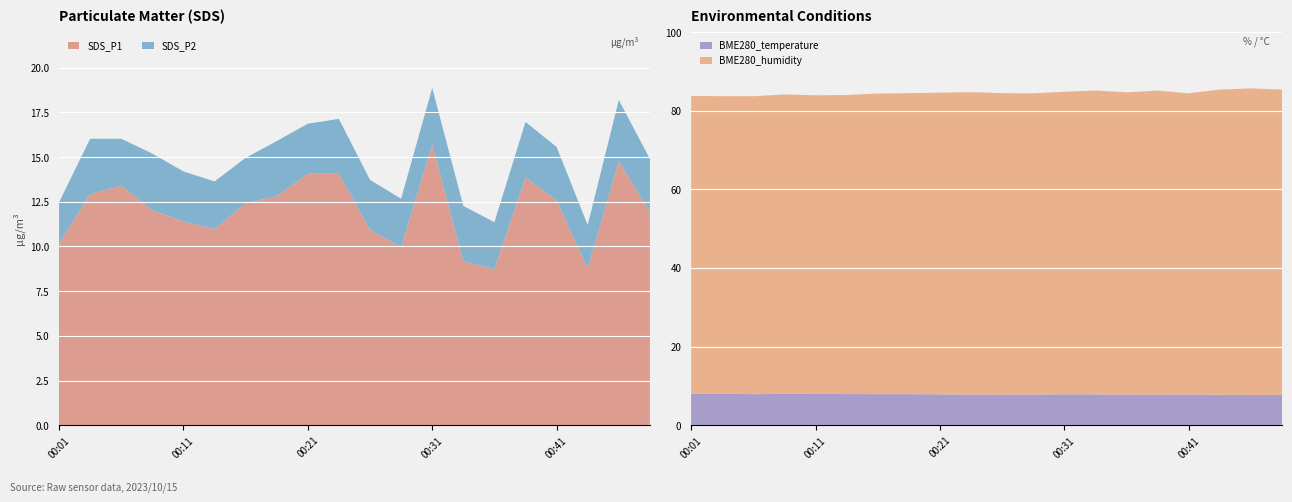

Reading left to right, extract all data points from this chart.

SDS_P1: 10.2	12.9	13.4	12.0	11.4	11.0	12.4	12.8	14.1	14.1	10.9	10.0	15.7	9.2	8.7	13.9	12.6	8.8	14.8	11.9
SDS_P2: 2.3	3.1	2.6	3.2	2.8	2.7	2.5	3.1	2.8	3.1	2.8	2.7	3.2	3.1	2.6	3.1	3.0	2.4	3.4	3.0
BME280_temperature: 8.0	8.0	7.9	8.0	8.0	7.9	7.9	7.9	7.8	7.8	7.8	7.8	7.8	7.8	7.8	7.8	7.8	7.8	7.7	7.7
BME280_humidity: 75.8	75.7	75.8	76.2	76.0	76.1	76.5	76.5	76.7	76.9	76.7	76.6	77.0	77.3	76.9	77.3	76.6	77.6	78.0	77.6